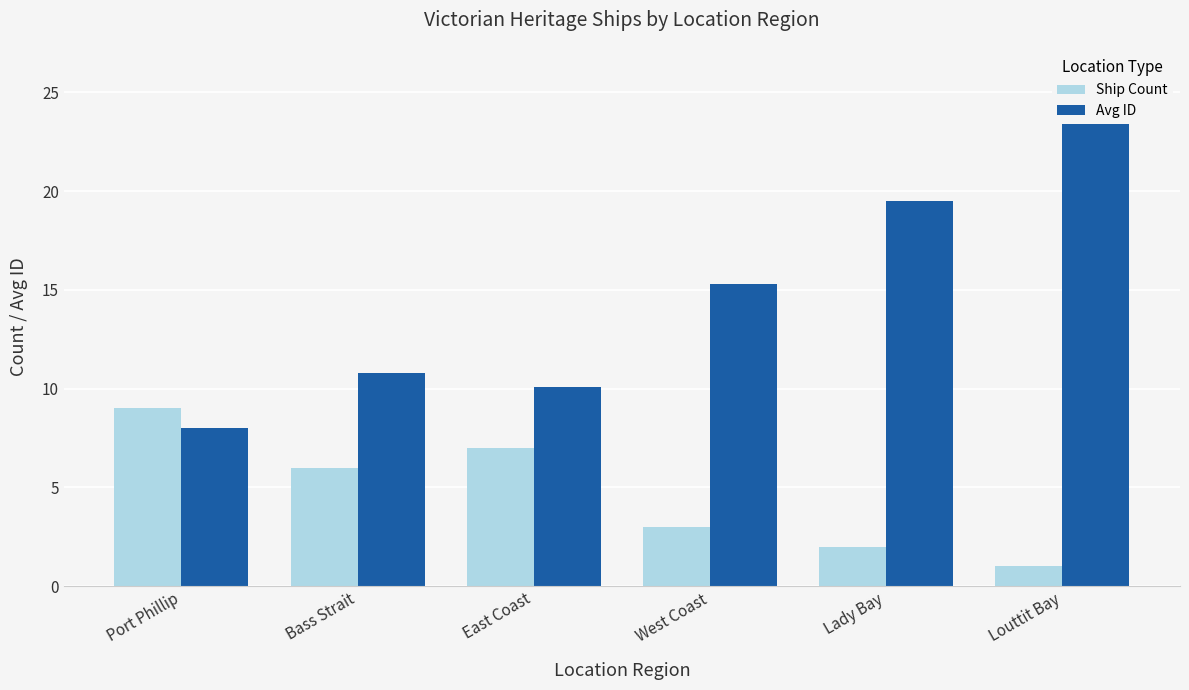

Does the chart contain stacked bars?

No